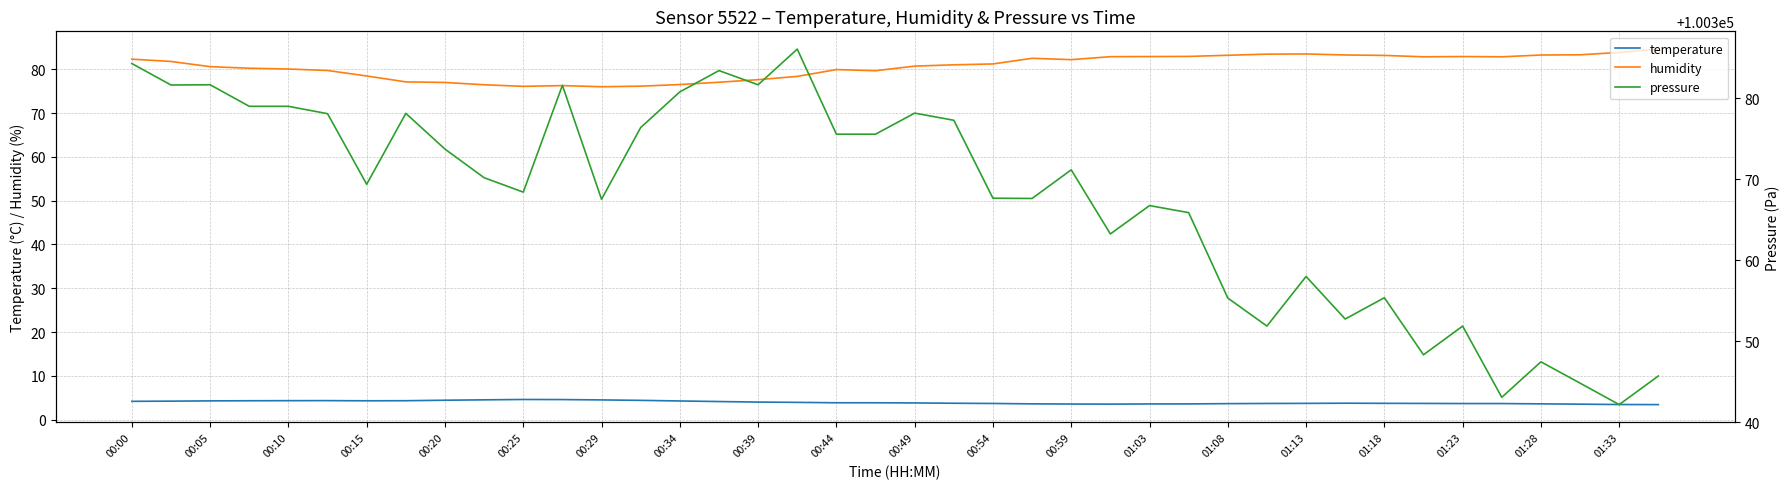

Is it true that humidity equals 81.3 at 00:54?

True